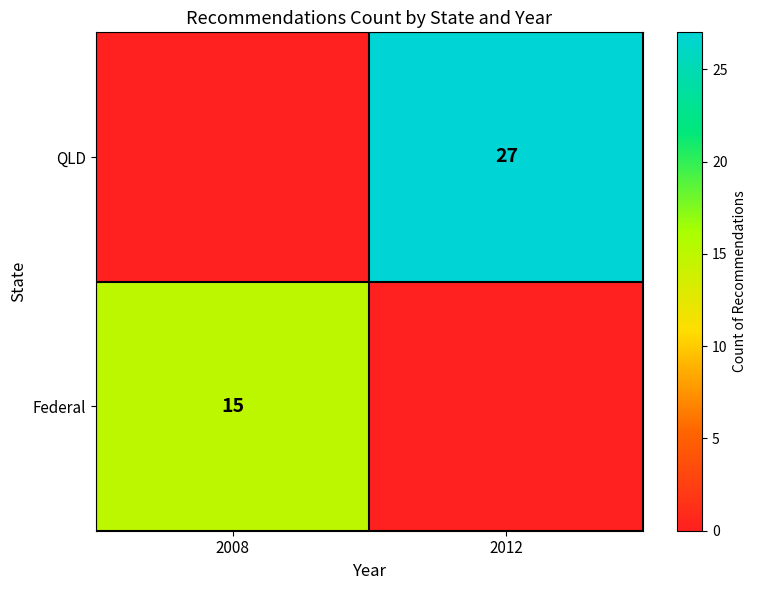

The Federal series shows 15 at 2008. True or false?

True